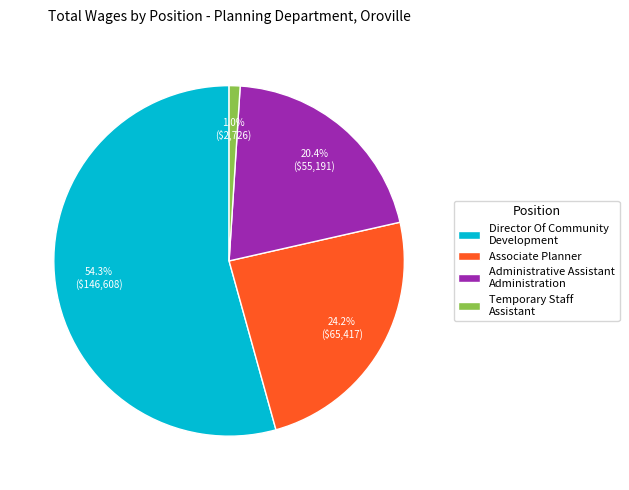

To the nearest percent, what is the difference between the Director Of Community Development and Administrative Assistant Administration slice percentages?

34%